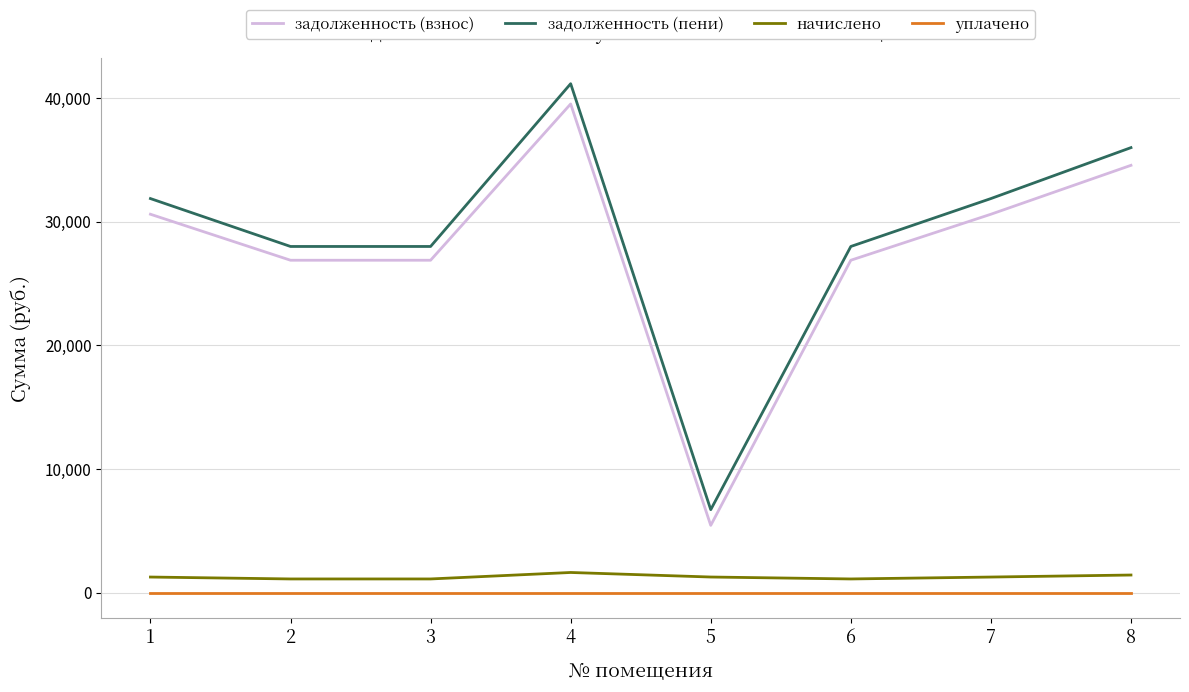

What is the spread (max minus min) of values at 6?

28000.8